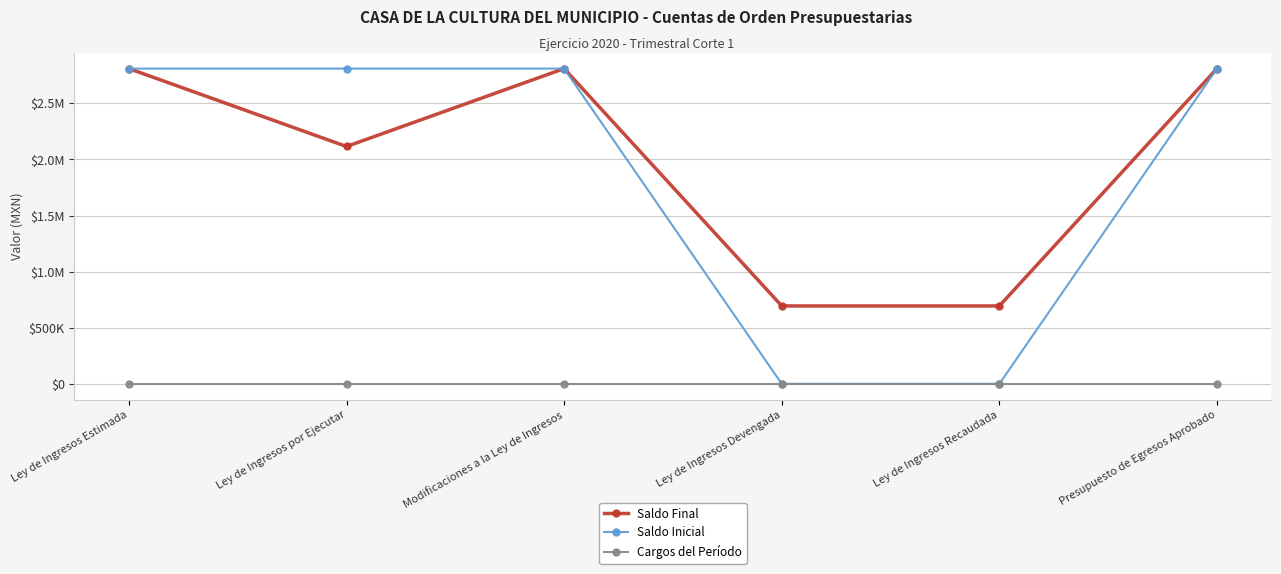

List the series in order of their peak value, highest first.

Saldo Final, Saldo Inicial, Cargos del Período